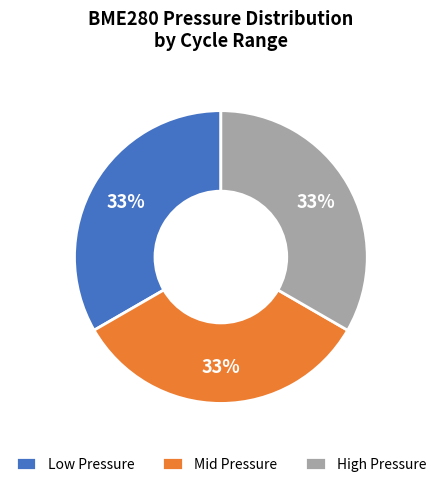

Is there a majority slice in this chart?

No